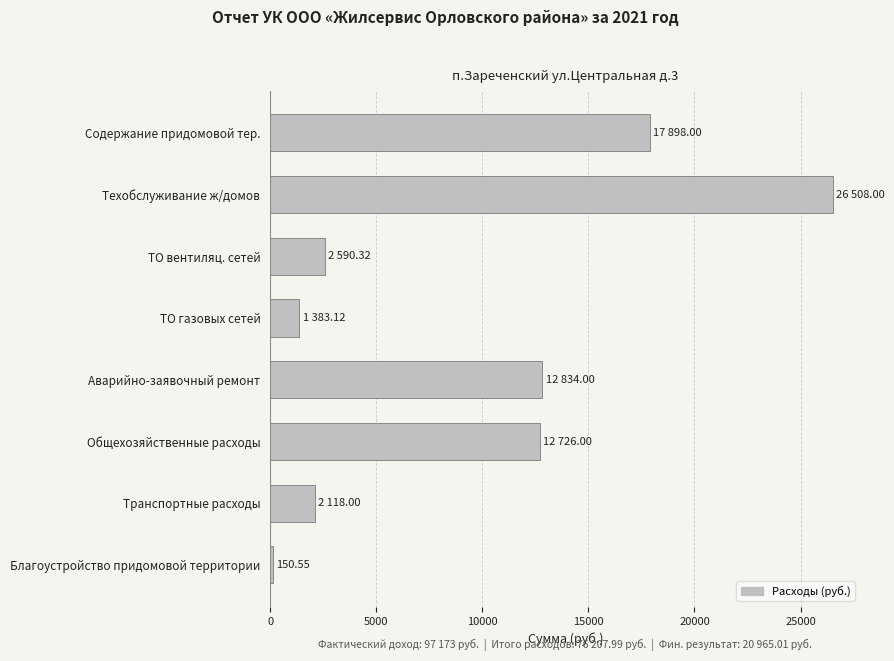

Approximately how many times larger is the value at ТО вентиляц. сетей compared to ТО газовых сетей?

1.9